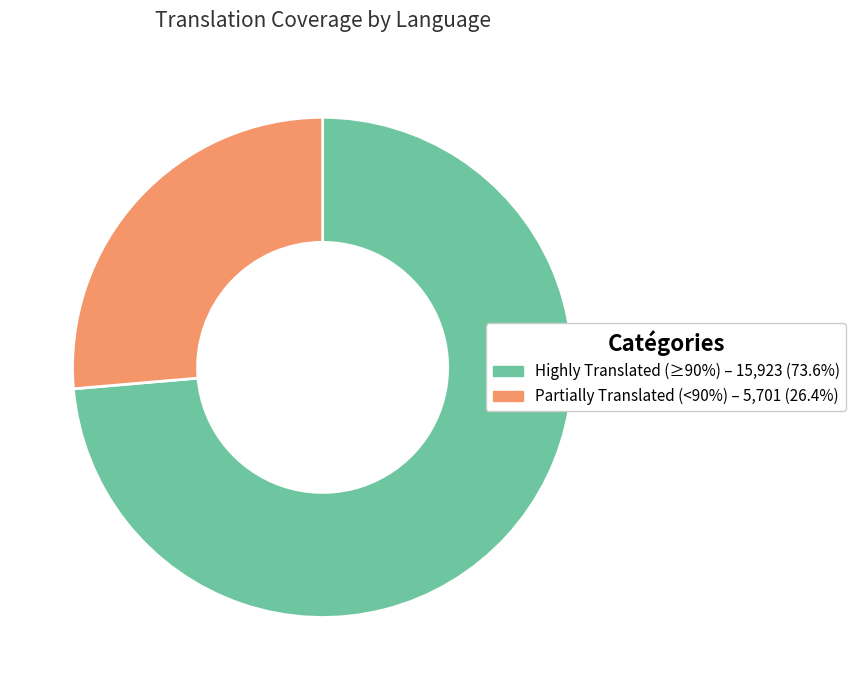

Does any single category account for the majority?

Yes